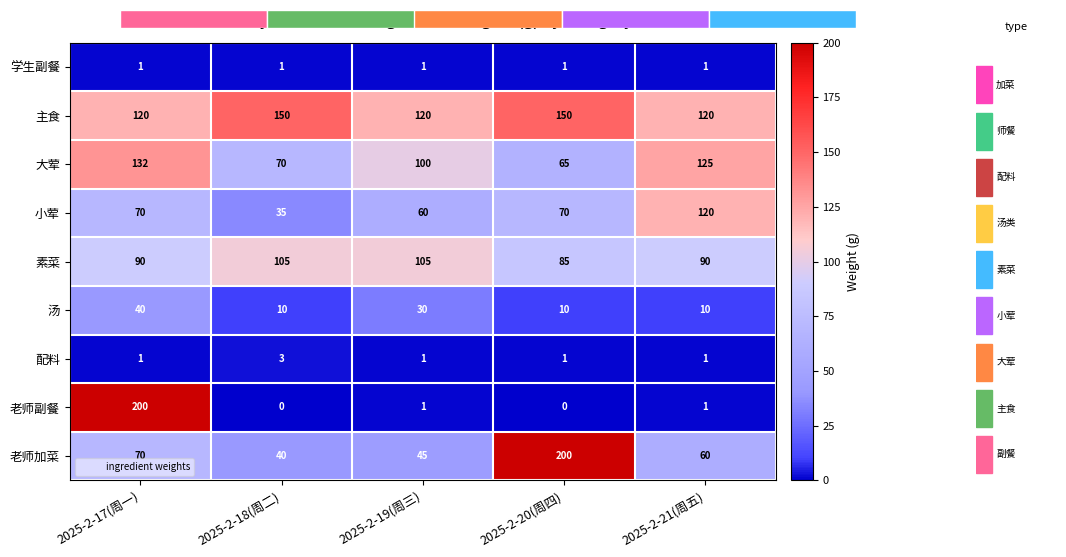

What is the difference between the maximum and minimum values in the 素菜 series?

20